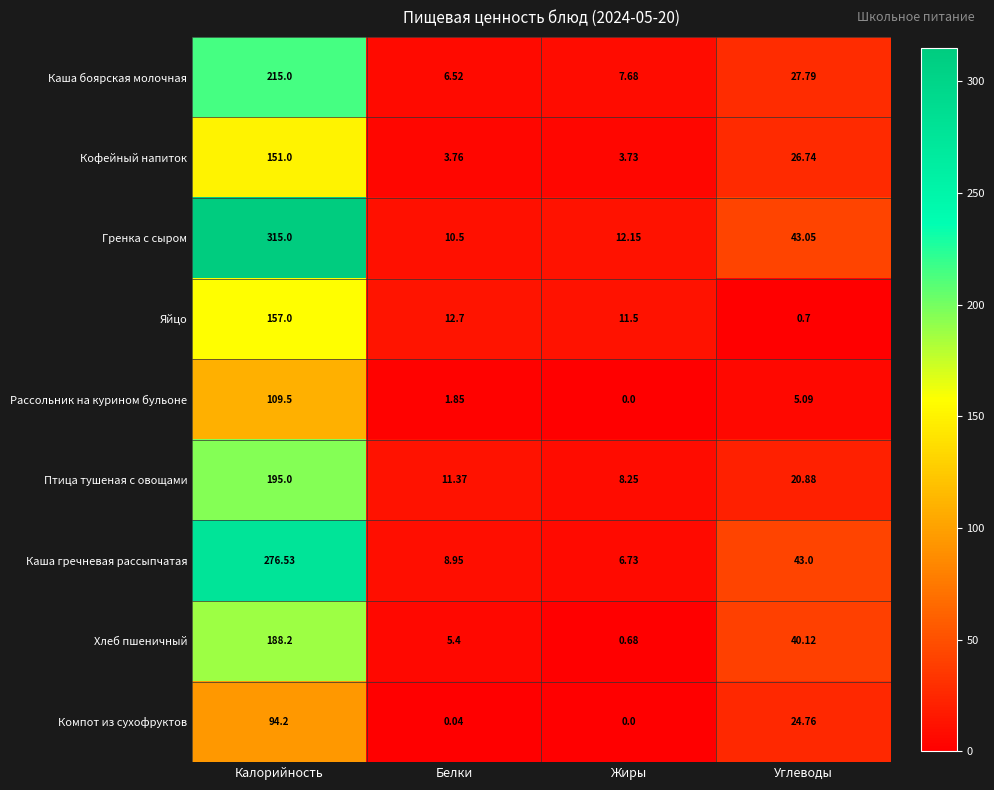

Where is Яйцо nearest to the value 78?

Белки